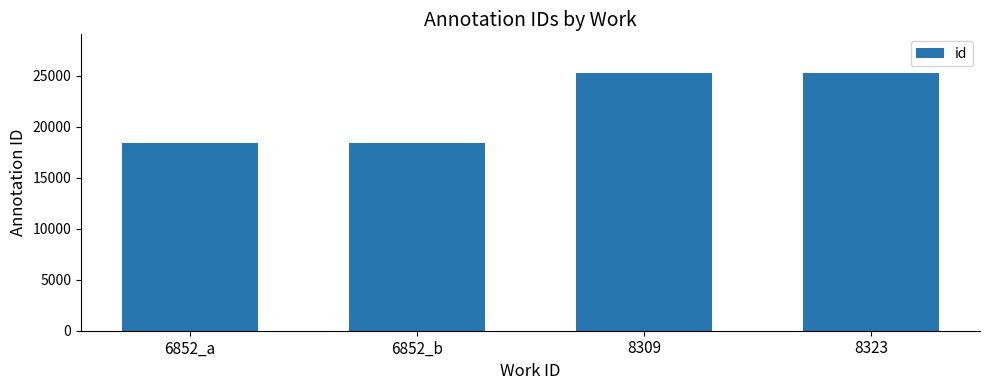

Are the bars grouped side by side (vs. stacked)?

No